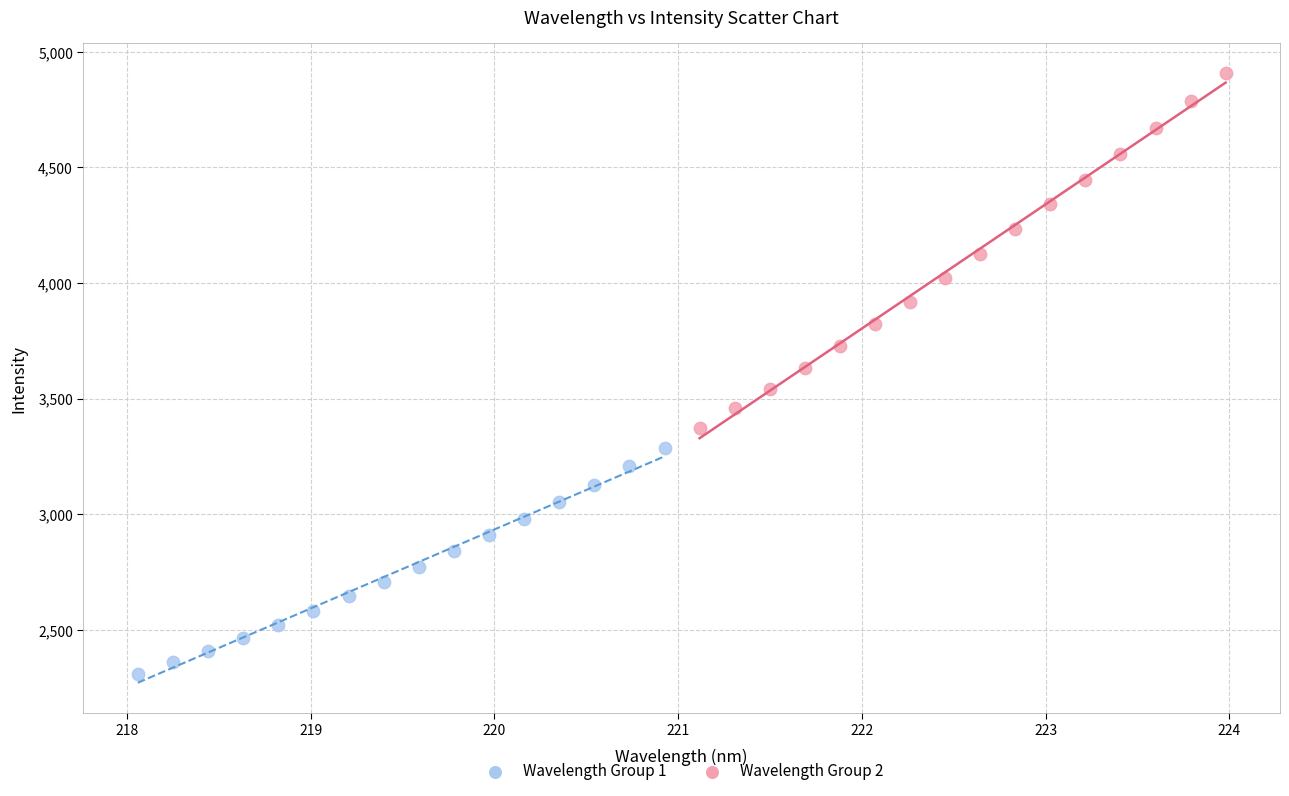

Which series has the largest Y range (max minus min)?

Wavelength Group 2